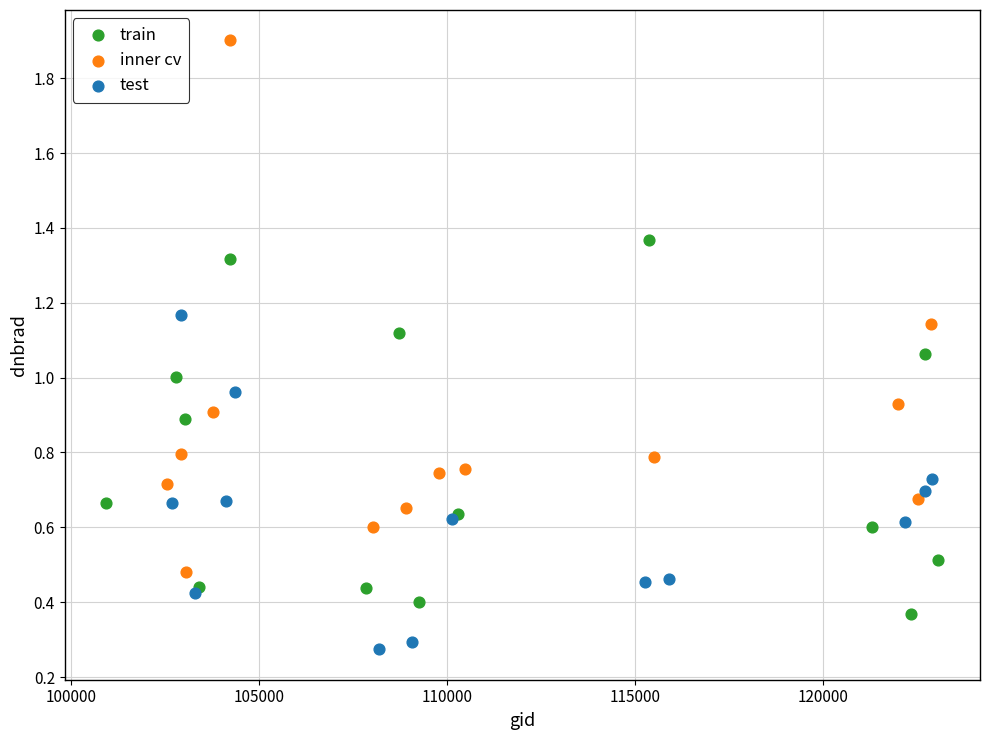

Which series contains the highest Y value?

inner cv